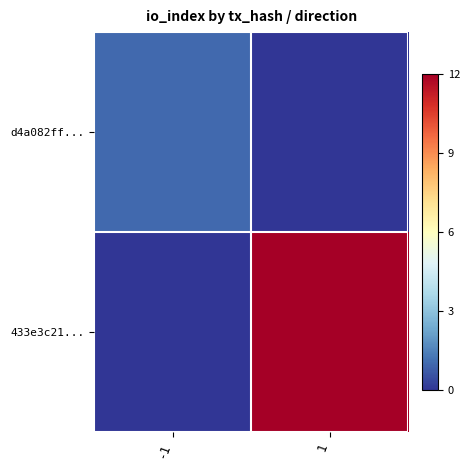

How many categories are shown in the chart?

2